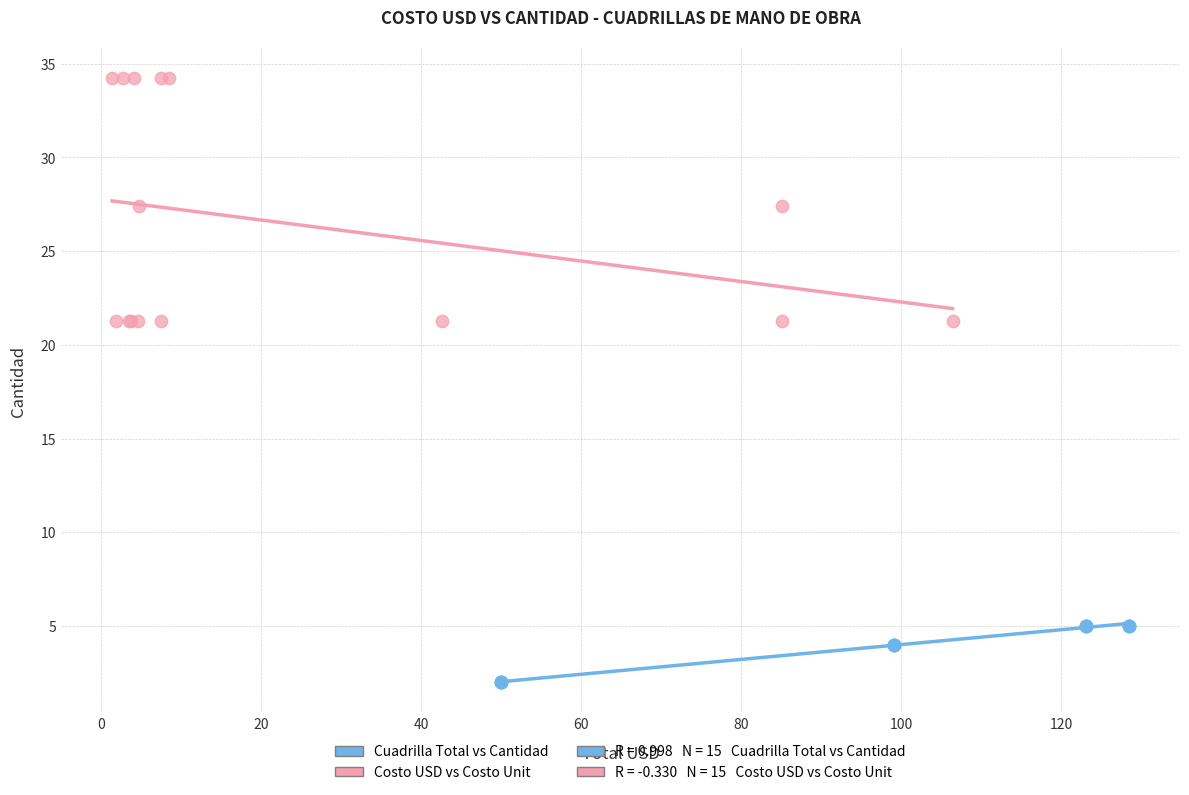

Which series has the largest Y range (max minus min)?

Costo USD vs Costo Unit